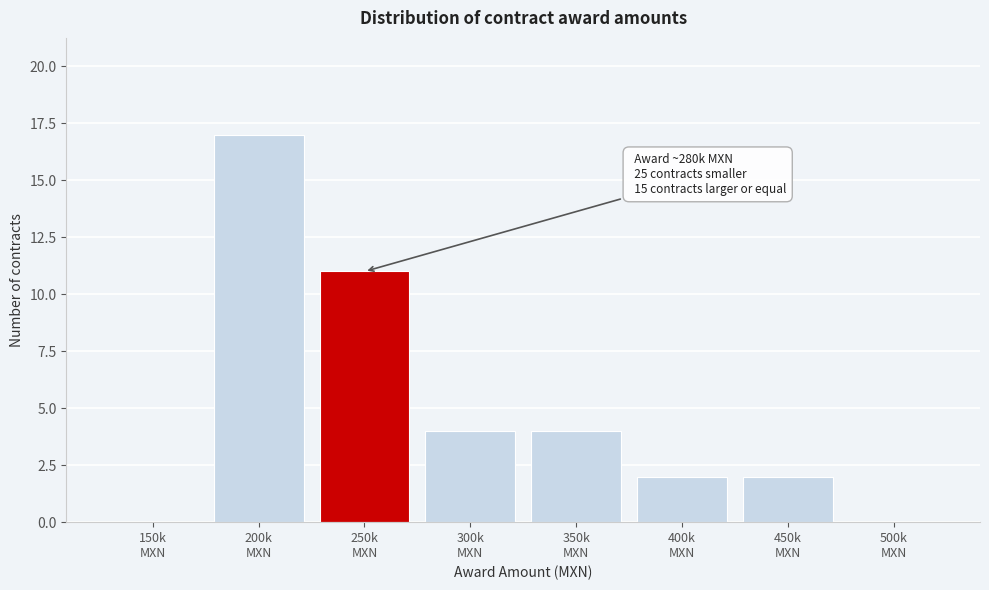

What is the greatest value displayed?

17